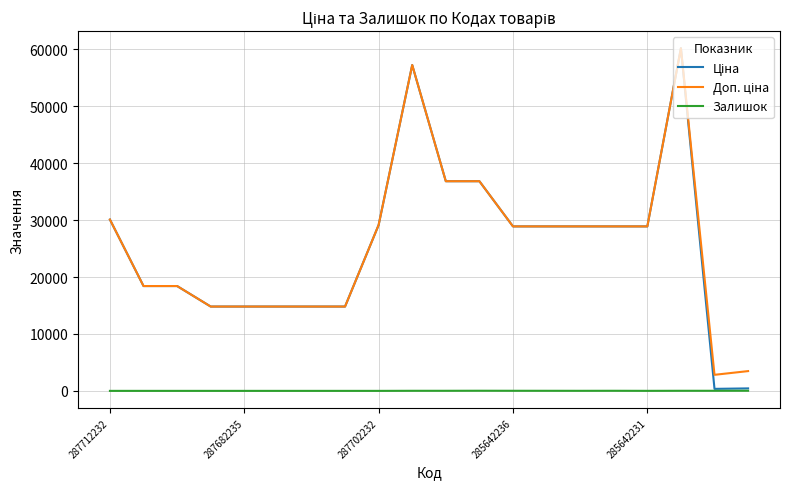

What is the maximum value shown in the chart?

60205.6